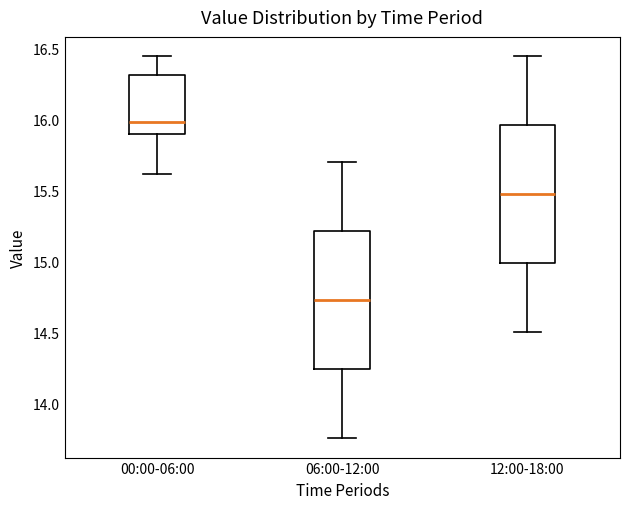

Where does the lower whisker of the box for 00:00-06:00 end on the y-axis? The values are not printed on the chart, so give them approximately, as read against the axis.

15.60